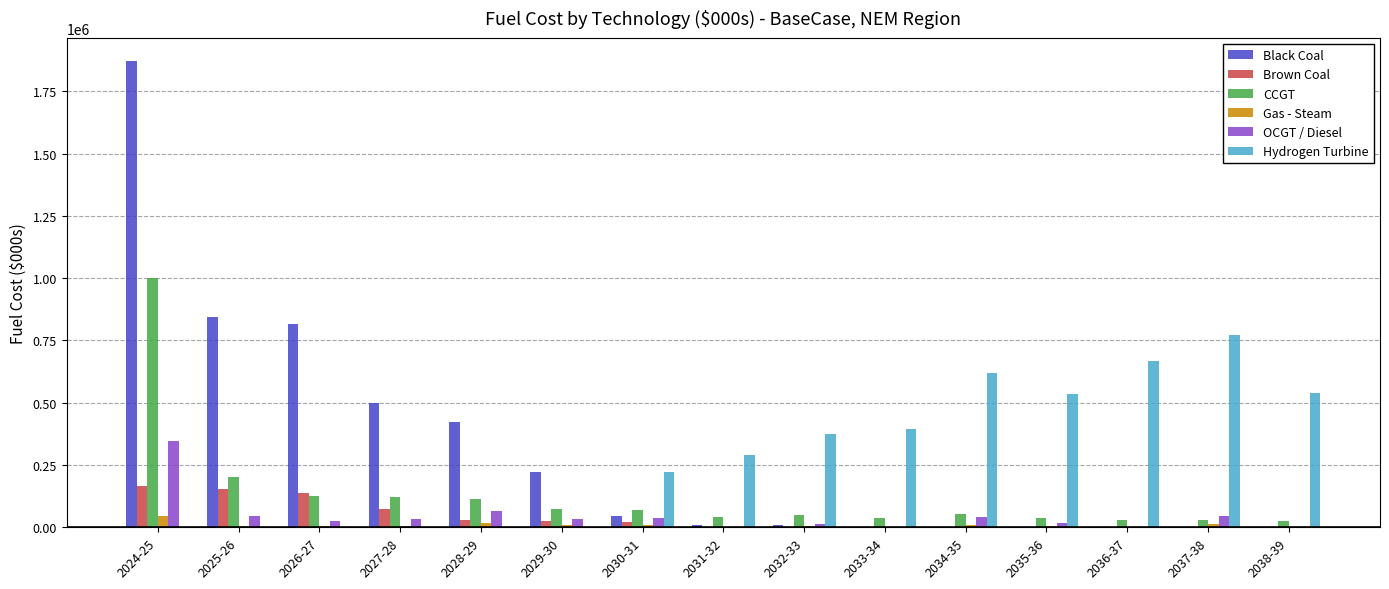

At which category is the sum across all series the highest?

2024-25